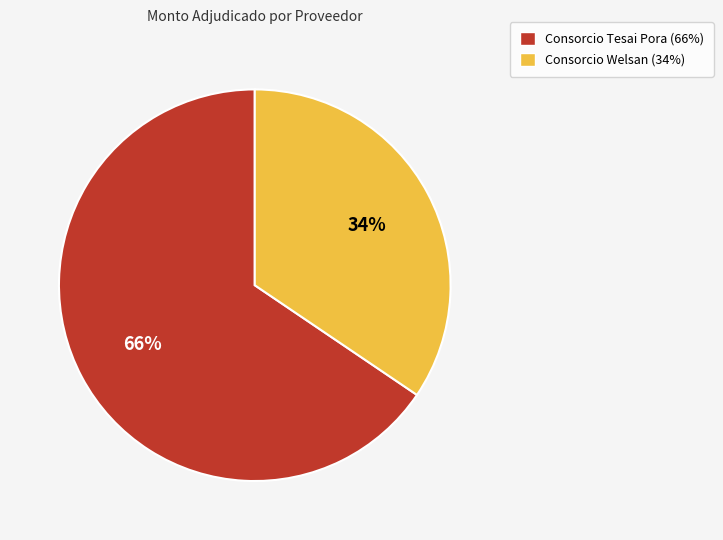

What percentage is the Consorcio Tesai Pora slice, to the nearest percent?

66%